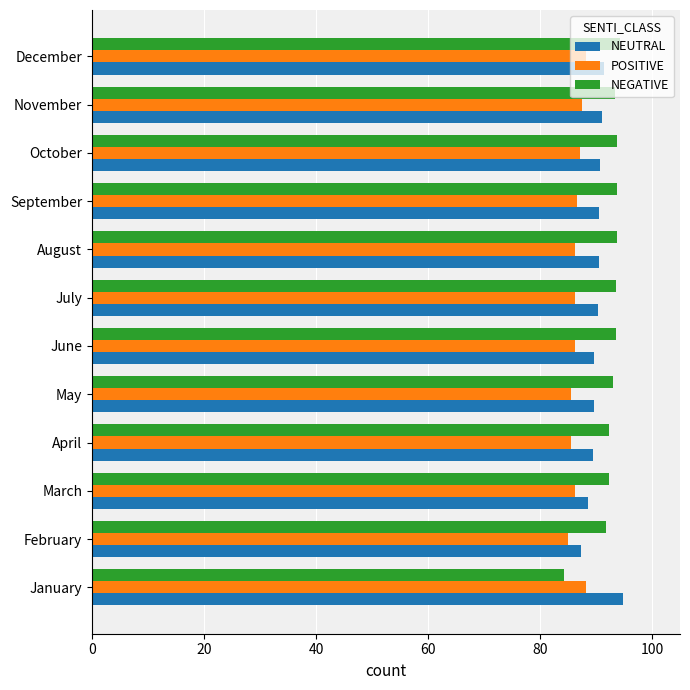

What is the average value of the NEUTRAL series?

90.4